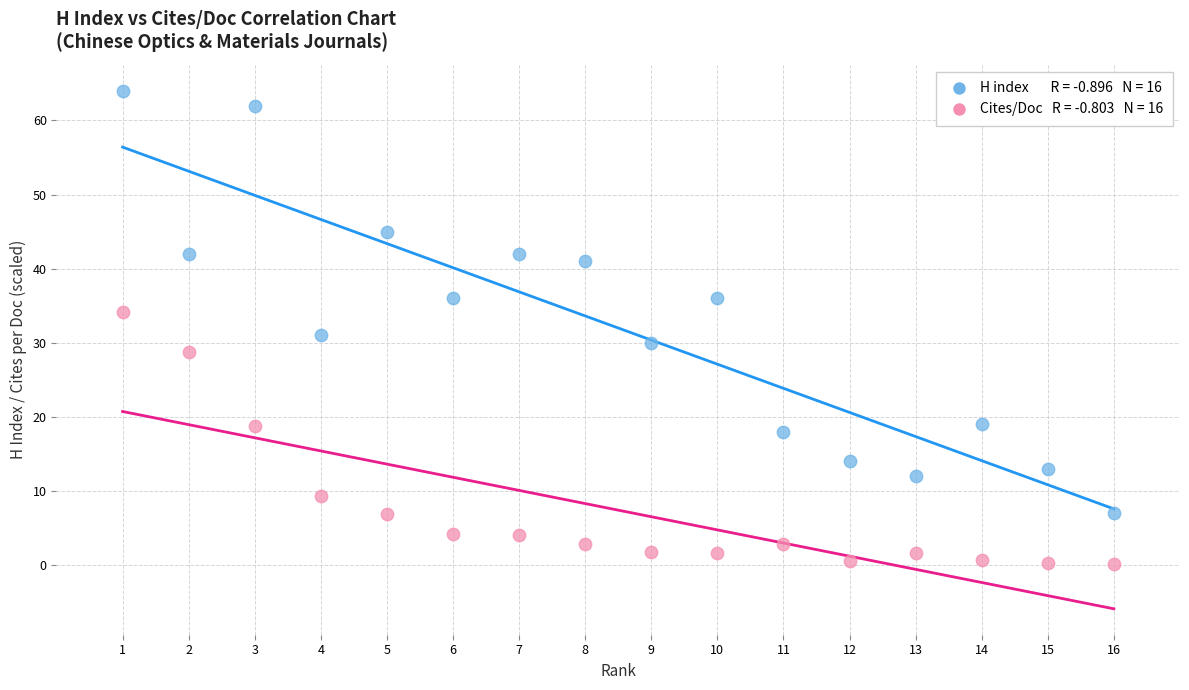

Across all data points, what is the range of X values (max minus min)?

15.0